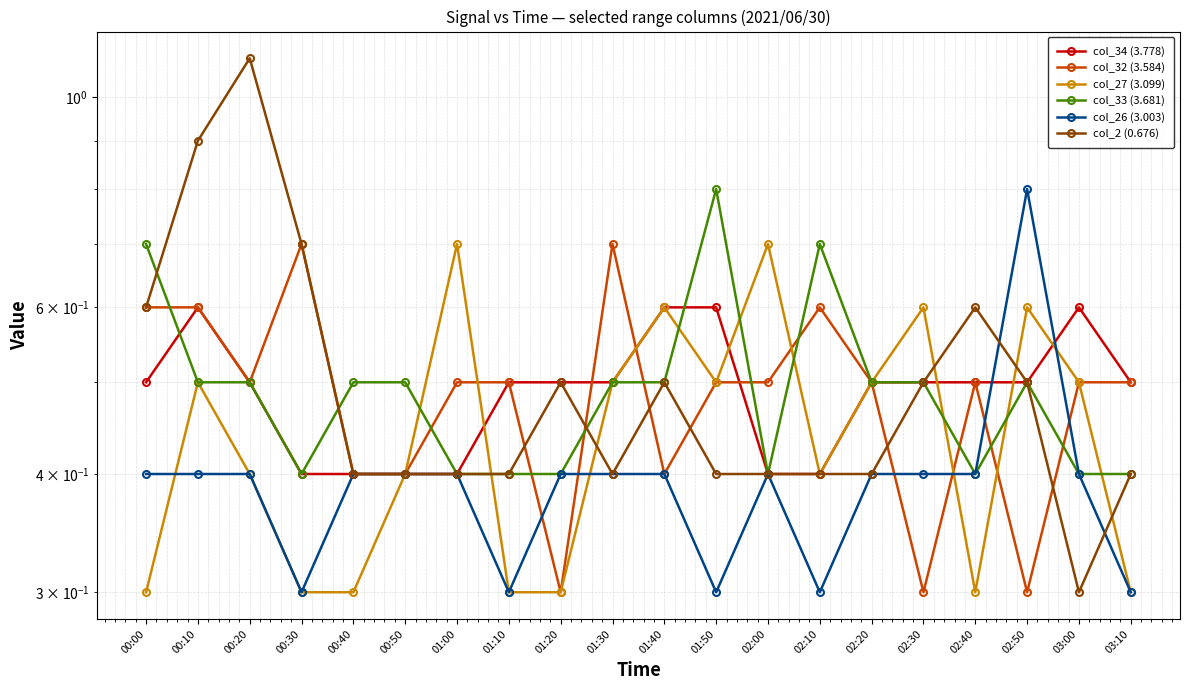

The value of col_26 (3.003) at 01:00 is 0.2. True or false?

False